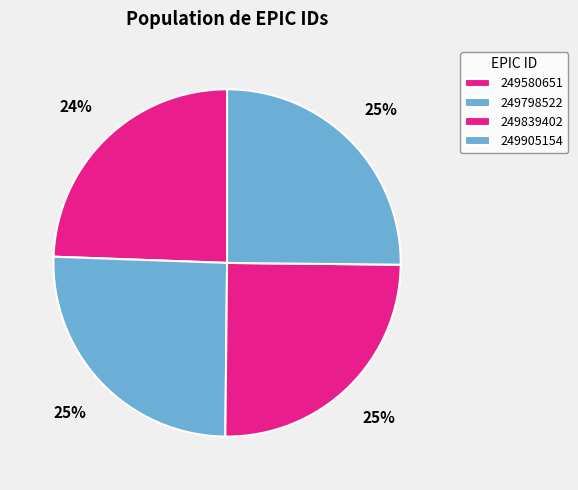

How much of the chart is everything except 249580651?

75.6%